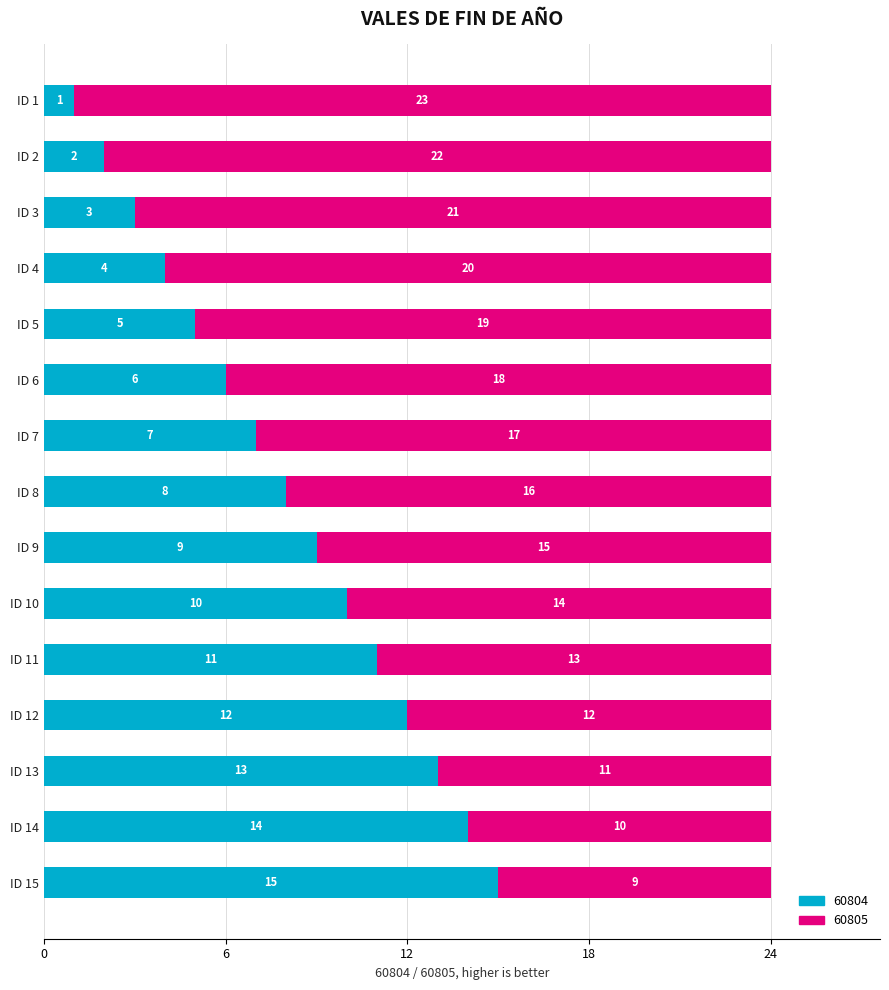

True or false: 60804 has a value of 26 at ID 15.

False